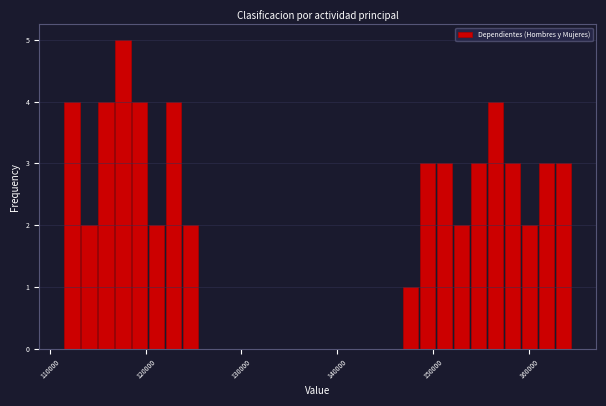

Read against the x-axis, roughly where is the centre of the tallest bar?

118000